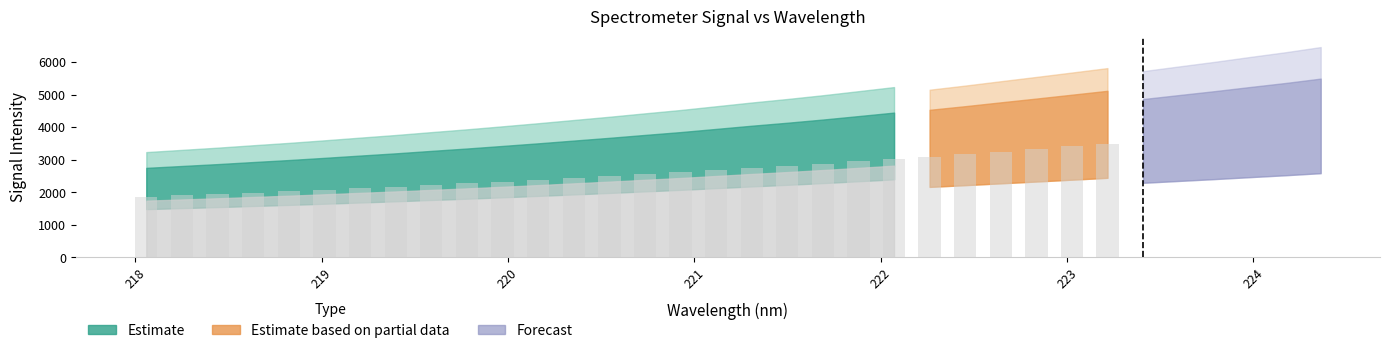

What is the sum of all values?

126611.8